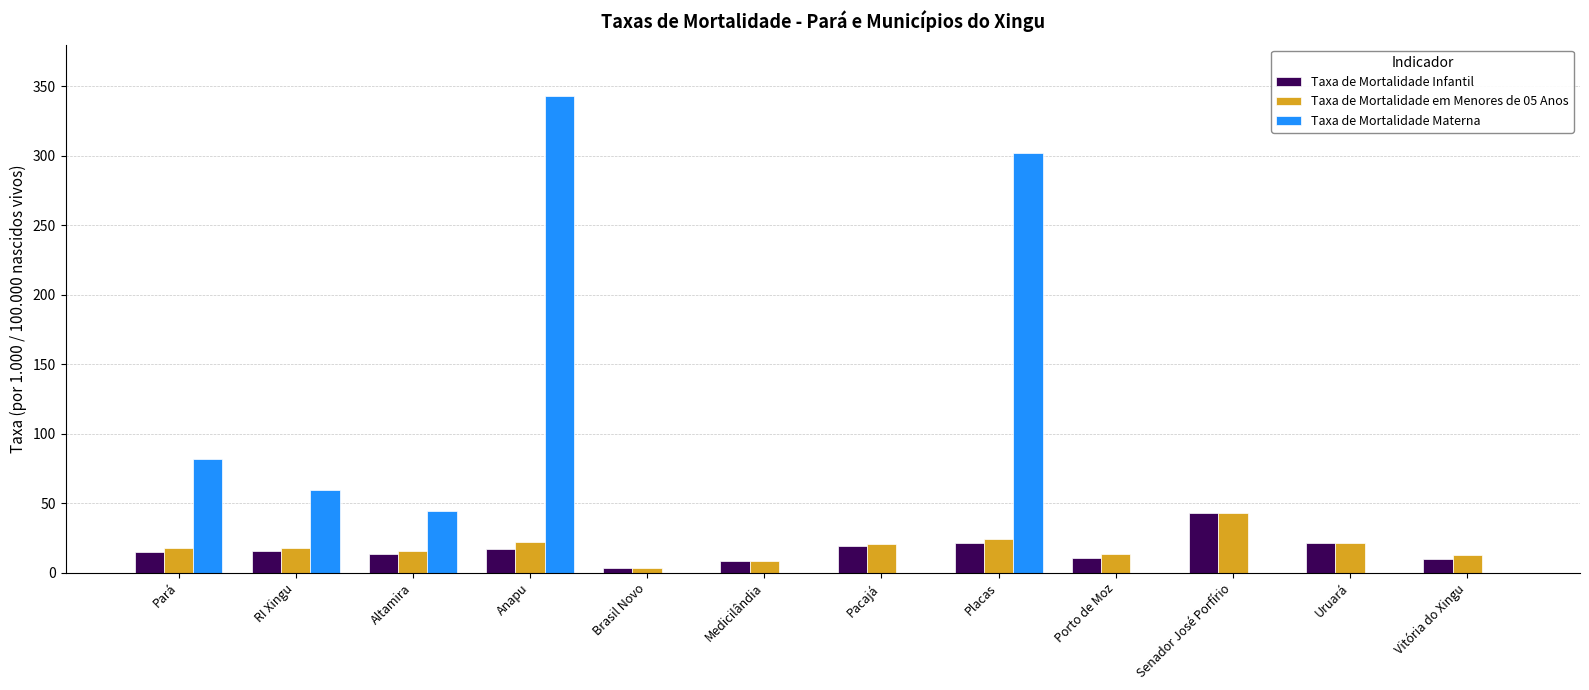

At which category is the sum across all series the highest?

Anapu